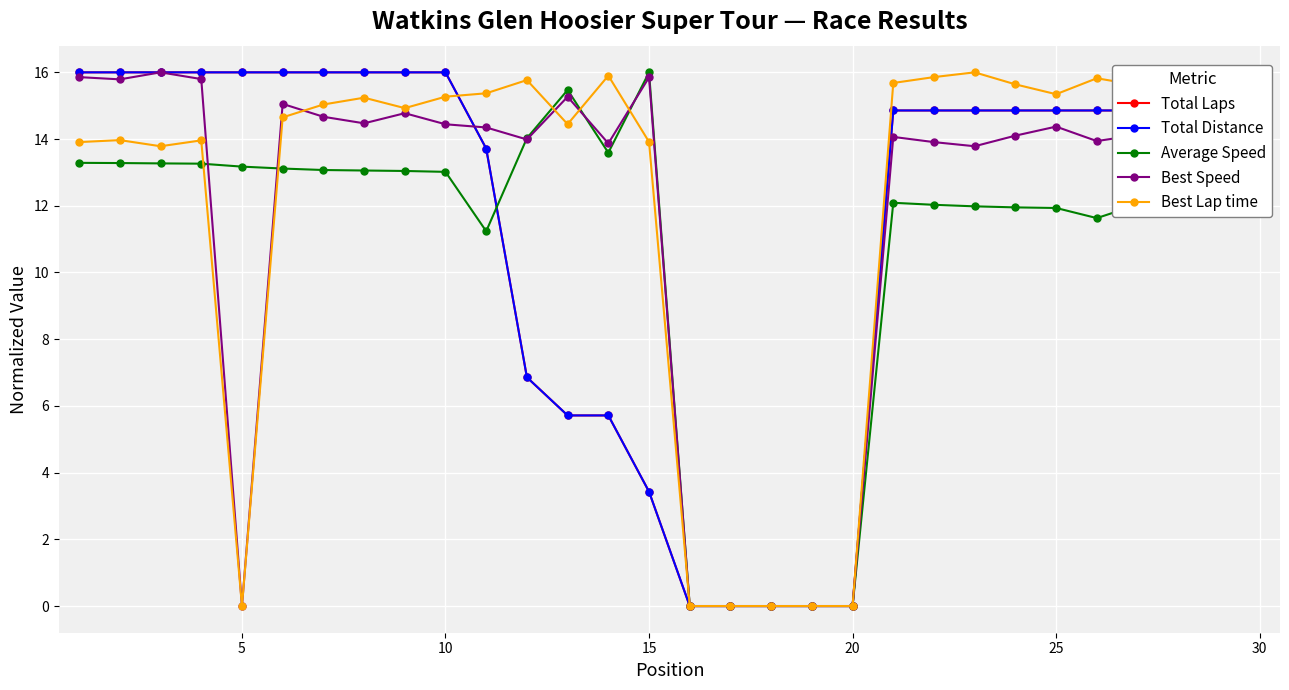

True or false: Best Speed has more than 1 interior local peaks.

True